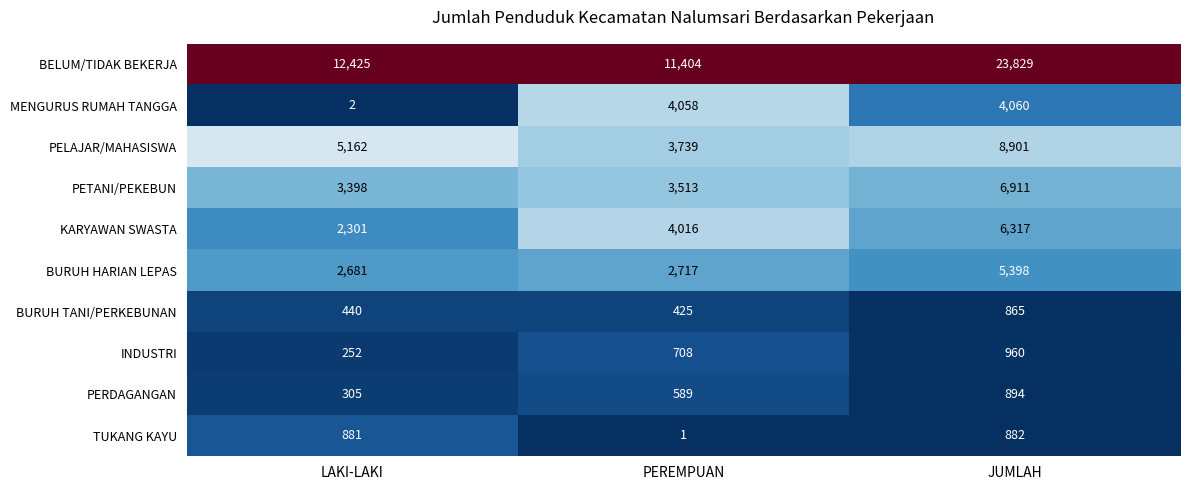

At which category is the sum across all series the highest?

JUMLAH